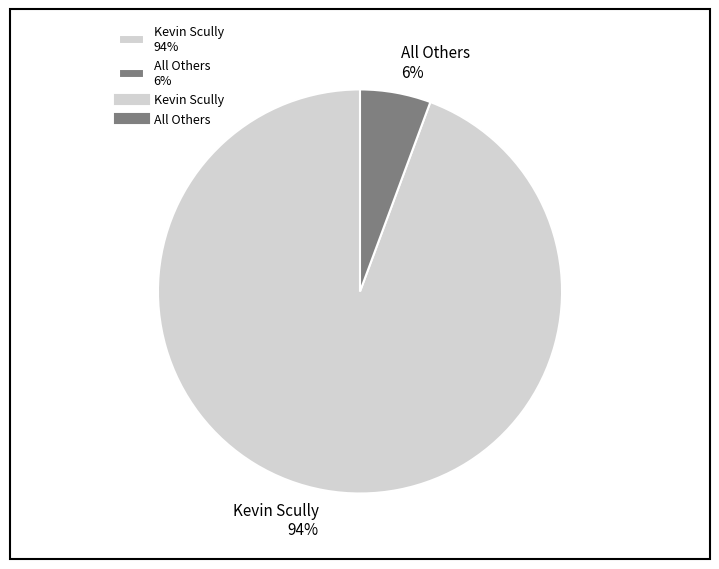

Which category has the biggest portion of the pie?

Kevin Scully